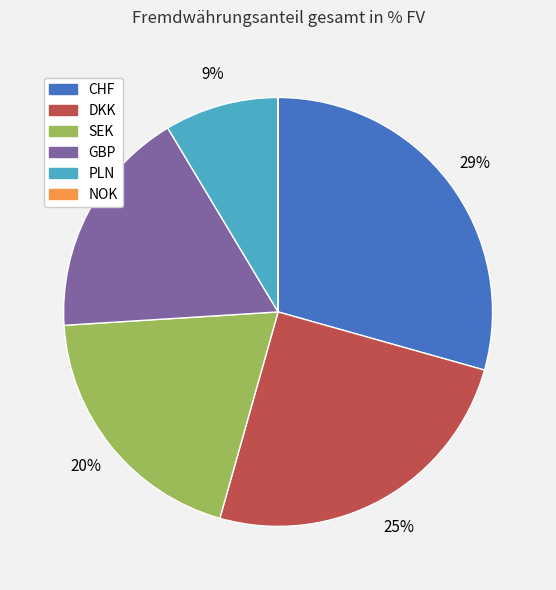

Is it true that PLN is 1% of the pie?

False